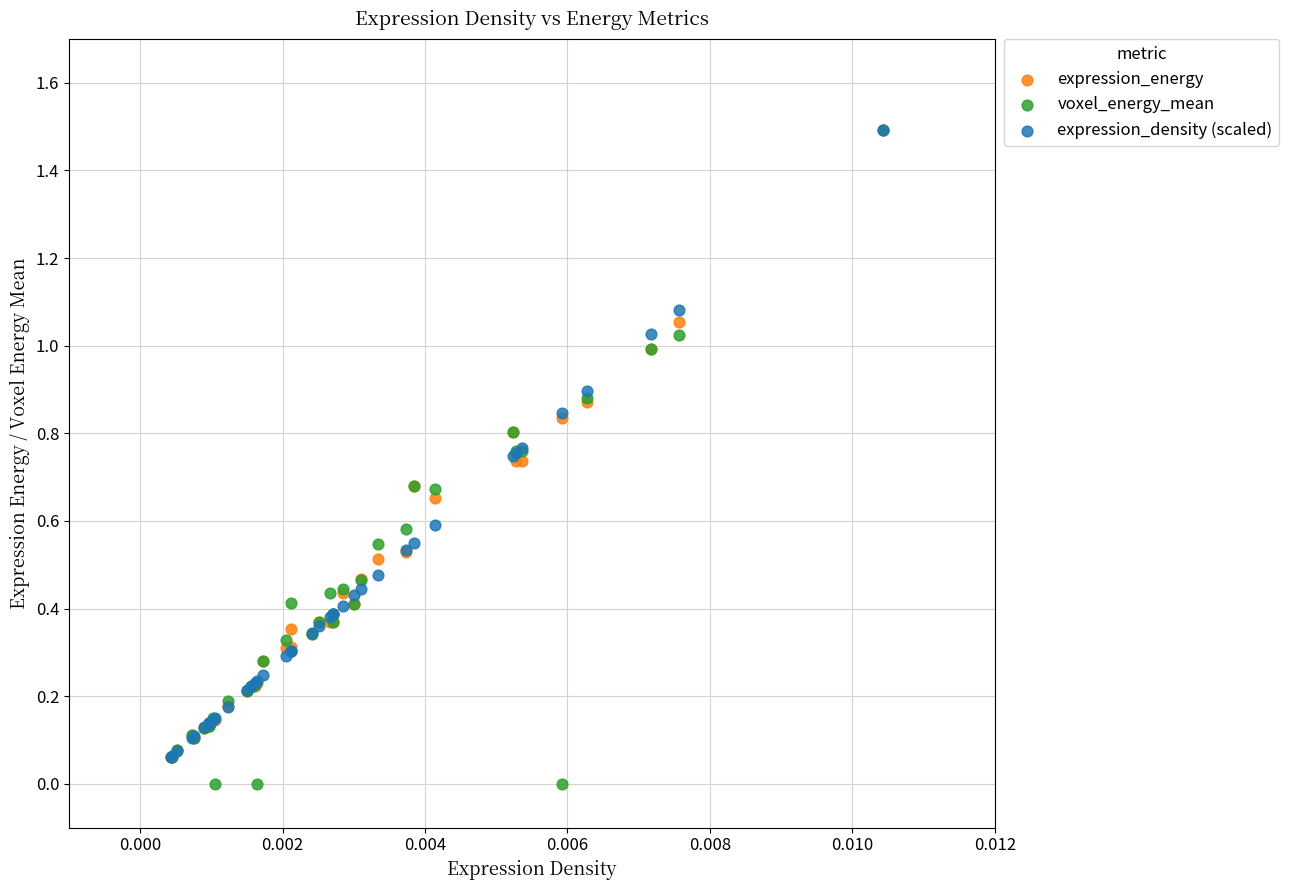

Which series has the largest Y range (max minus min)?

voxel_energy_mean